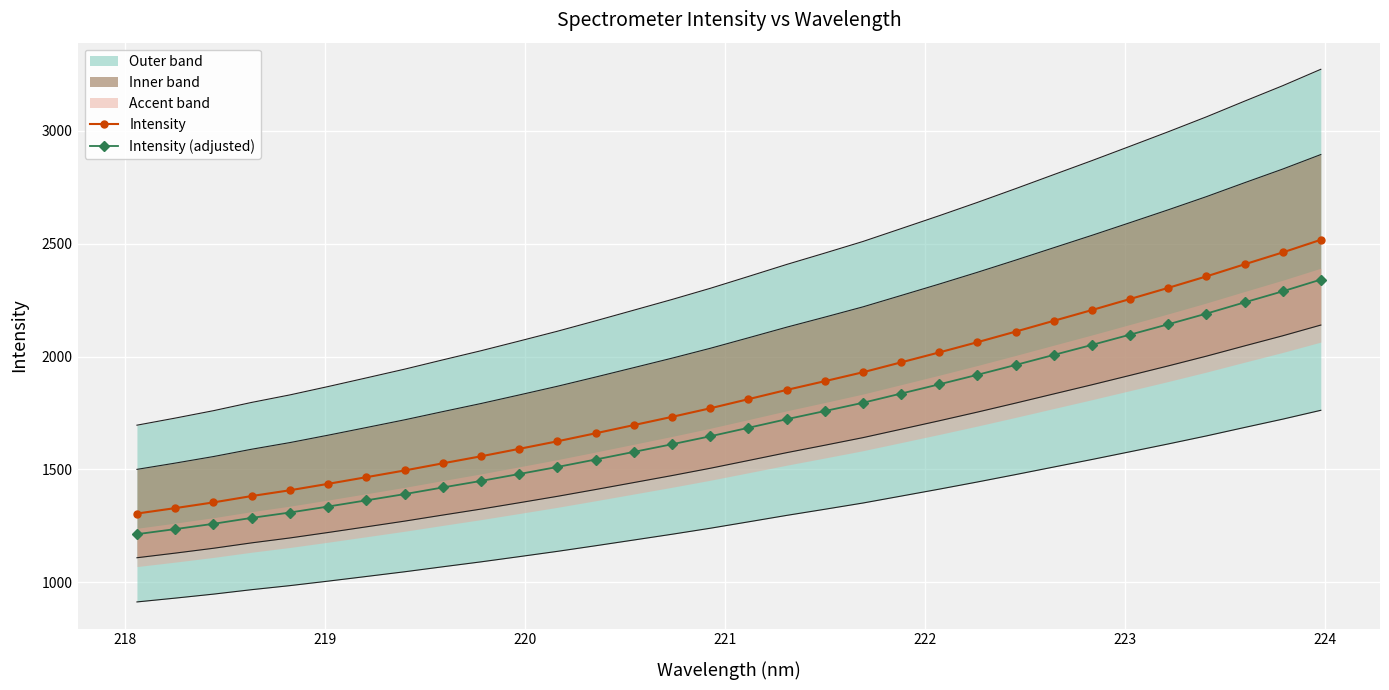

Count the number of categories in the chart.

32